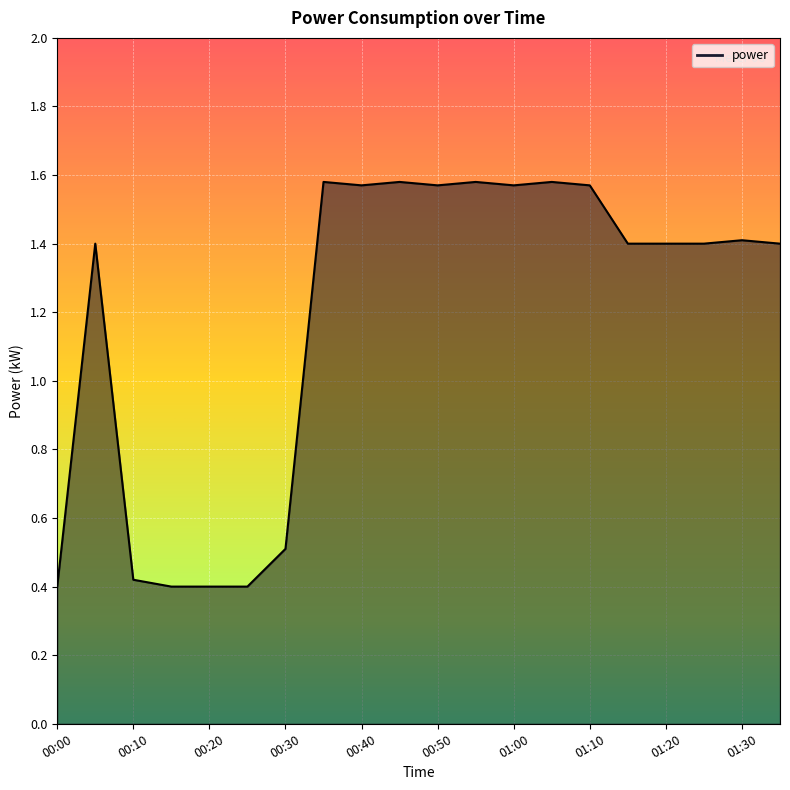

What is the difference between the maximum and minimum values?

1.2